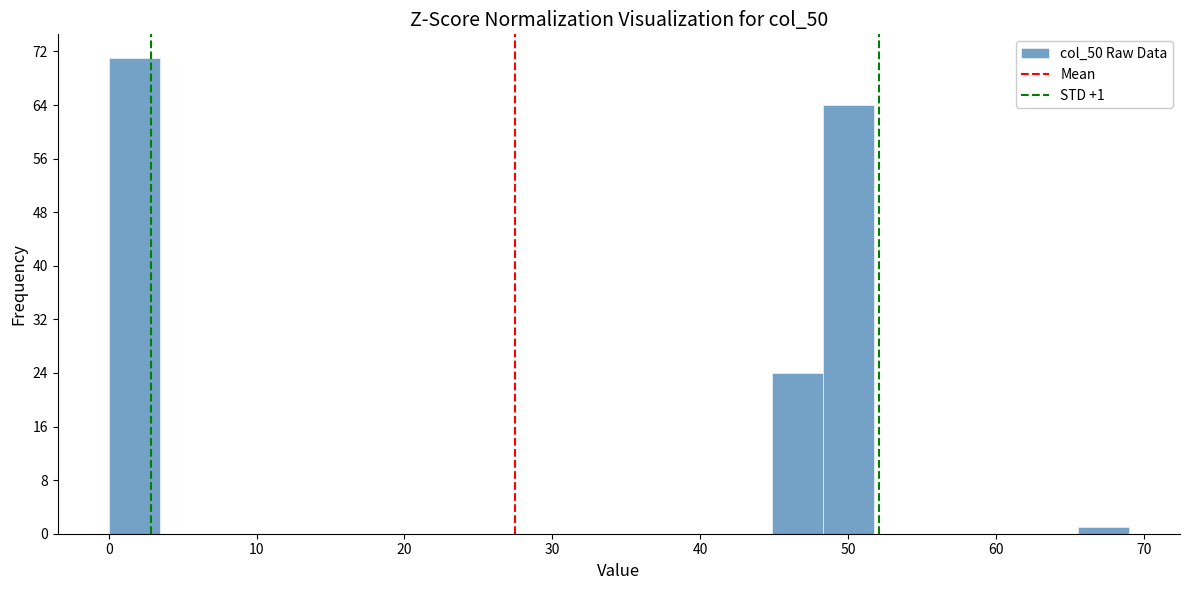

Read against the x-axis, roughly where is the centre of the tallest bar?

2